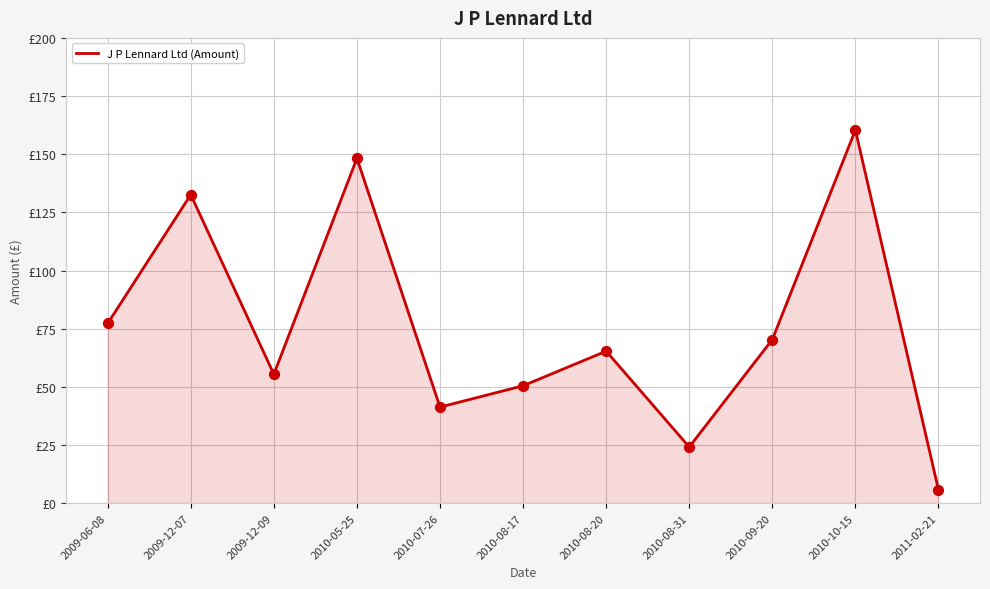

Approximately how many times larger is the value at 2010-09-20 compared to 2010-10-15?

0.4